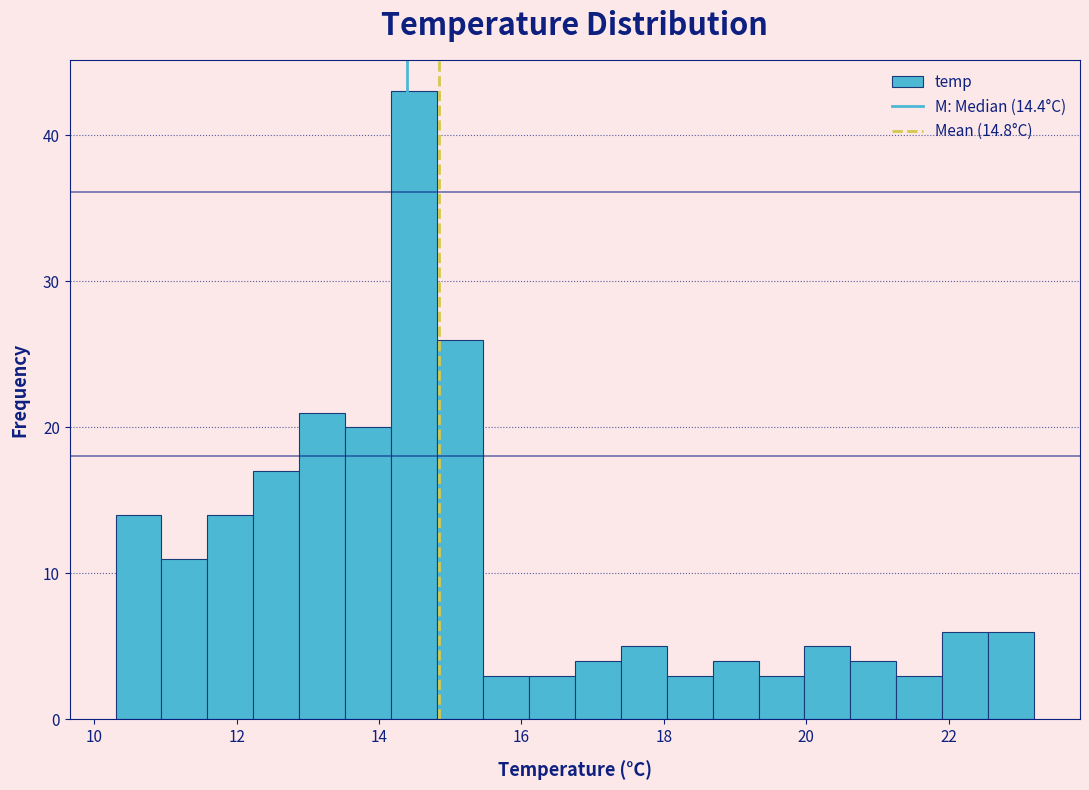

Around what value on the x-axis is the tallest bar? Give the approximate position of its centre, as read against the axis.

14.4